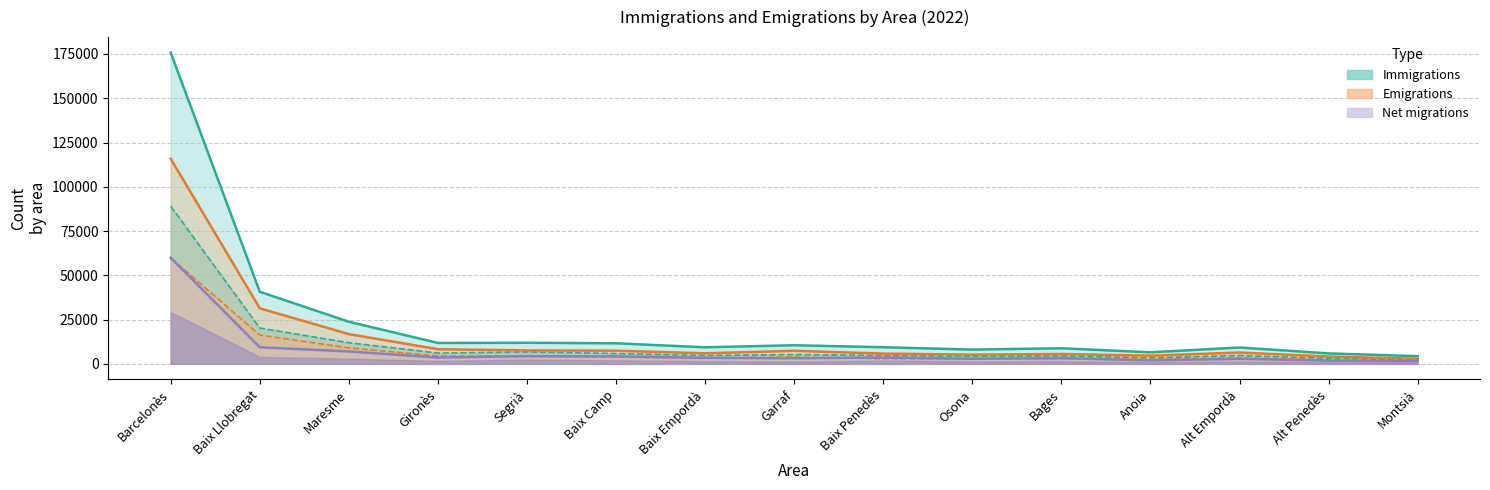

True or false: Immigrations. Total and Emigrations. Total cross at least once.

False